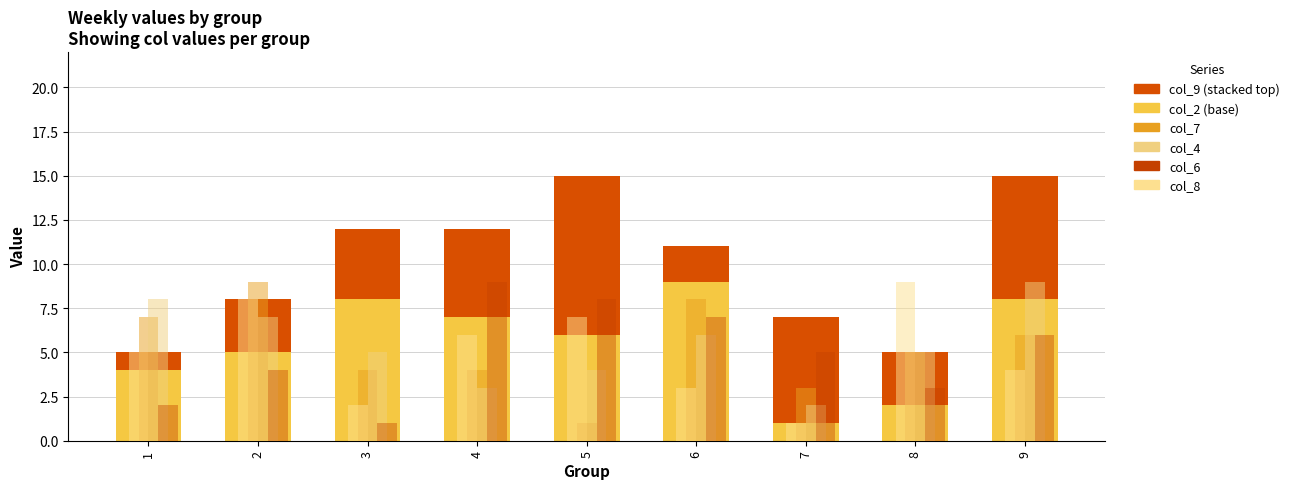

Reading left to right, extract all data points from this chart.

col_2: 1=4	2=5	3=8	4=7	5=6	6=9	7=1	8=2	9=8
col_9: 1=1	2=3	3=4	4=5	5=9	6=2	7=6	8=3	9=7
col_7: 1=7	2=9	3=4	4=4	5=1	6=8	7=3	8=5	9=6
col_4: 1=8	2=7	3=5	4=3	5=4	6=6	7=2	8=5	9=9
col_6: 1=2	2=4	3=1	4=9	5=8	6=7	7=5	8=3	9=6
col_8: 1=5	2=8	3=2	4=6	5=7	6=3	7=1	8=9	9=4